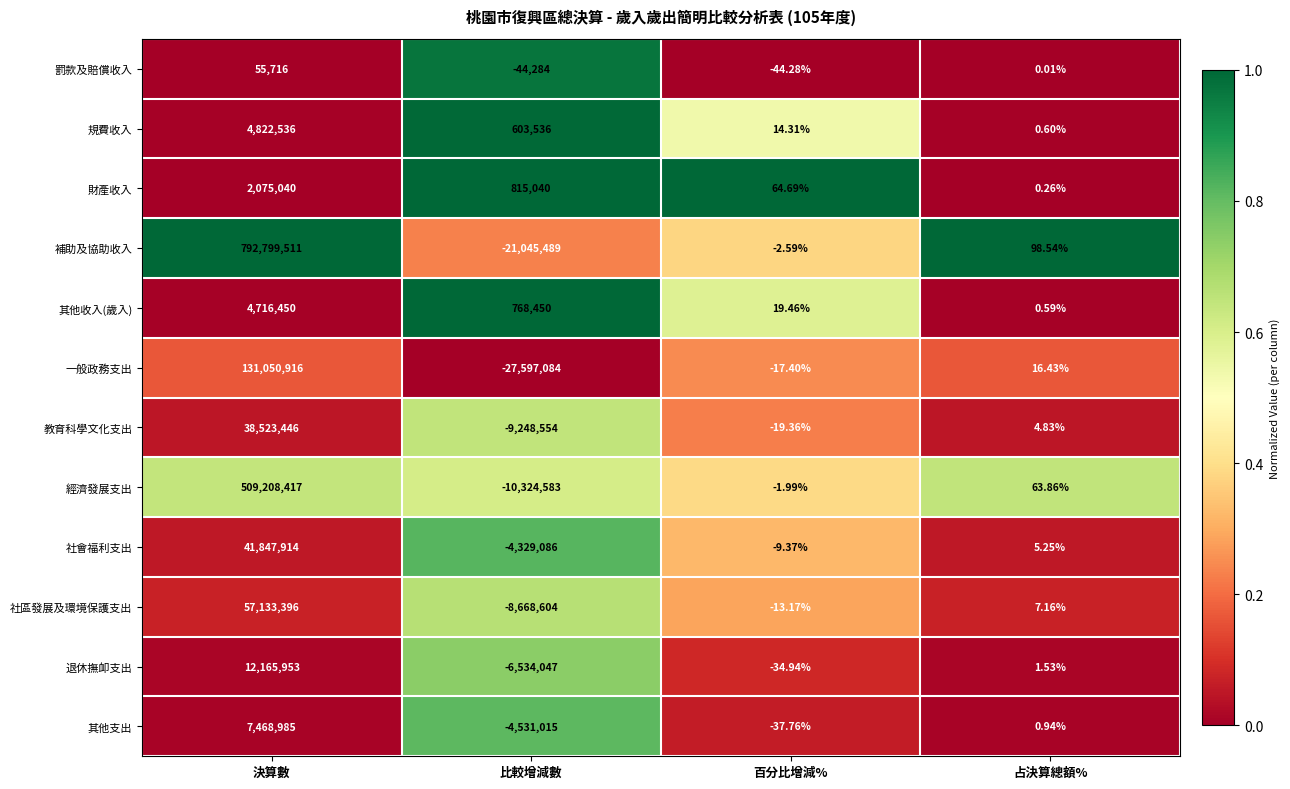

Which series has the largest range (max minus min)?

補助及協助收入